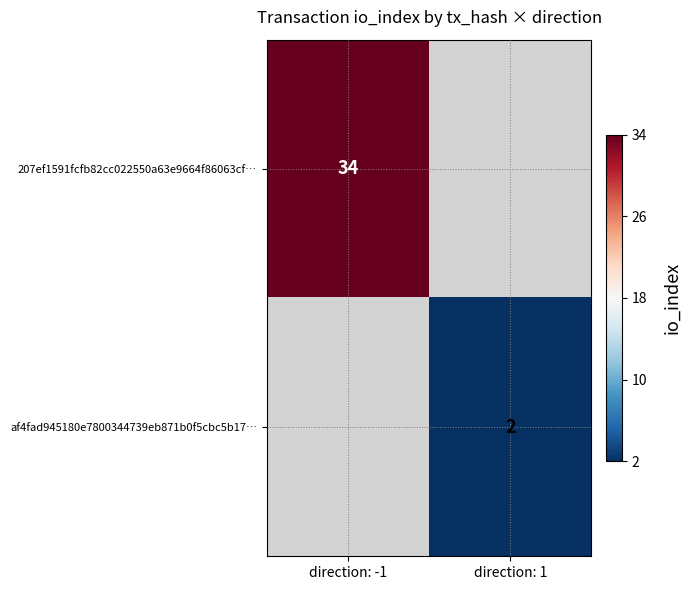

Which category has the lowest value across all series?

direction: 1